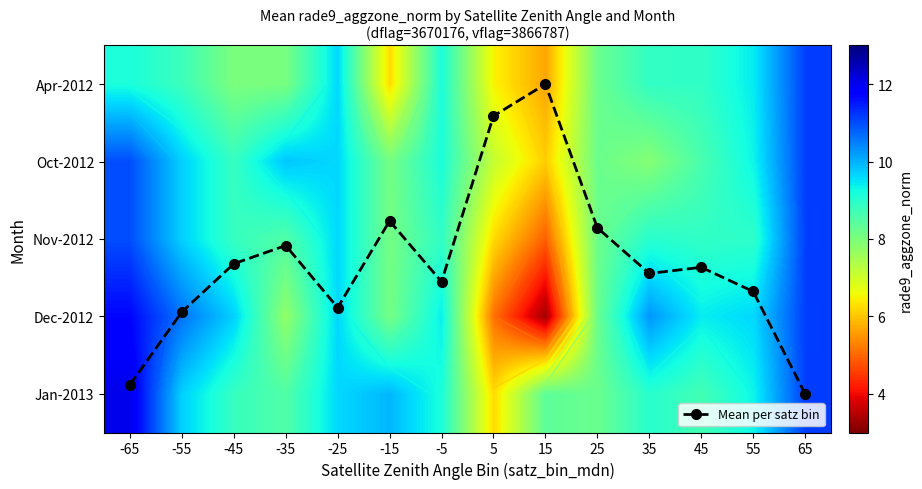

What is the spread (max minus min) of values at 15?

8.4